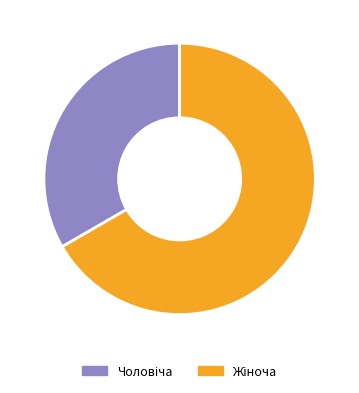

Is there any slice that represents more than half of the pie?

Yes